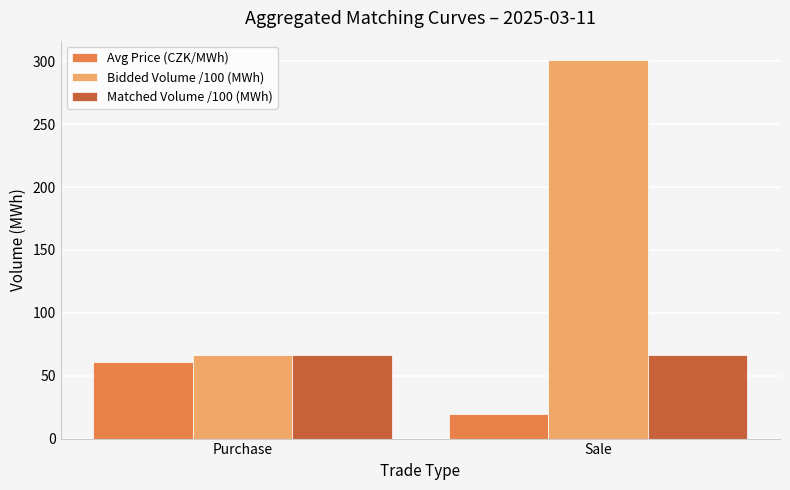

Which label corresponds to the largest value in the chart?

Sale